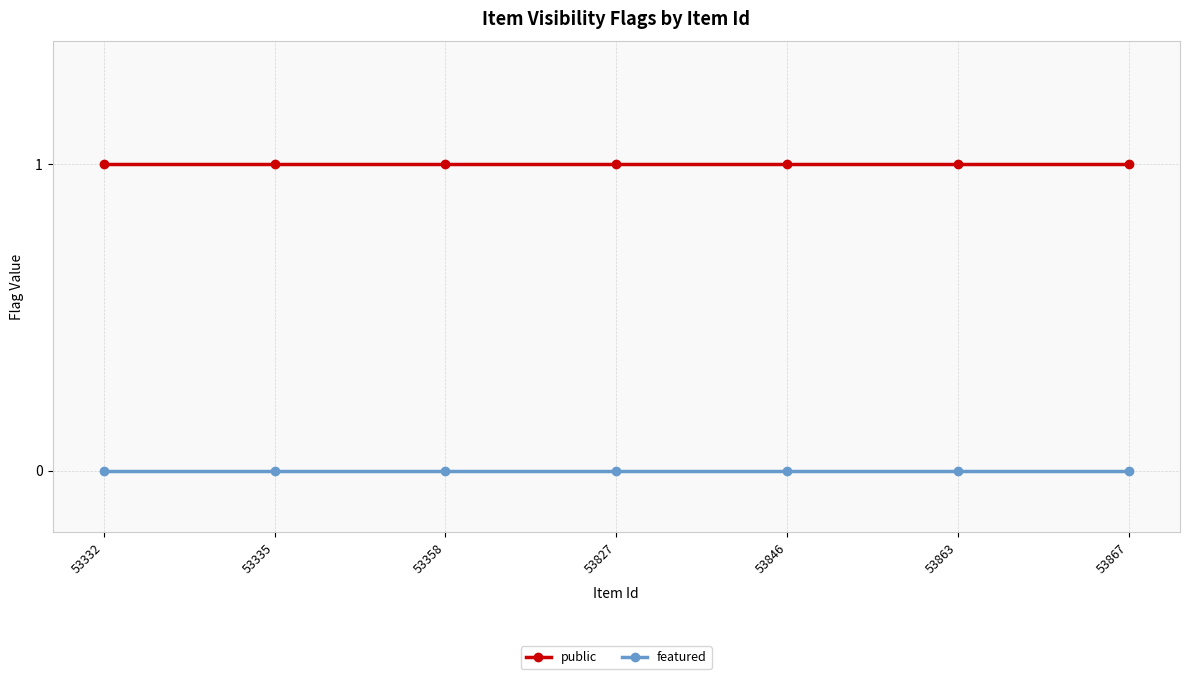

What is the sum of all public values?

7